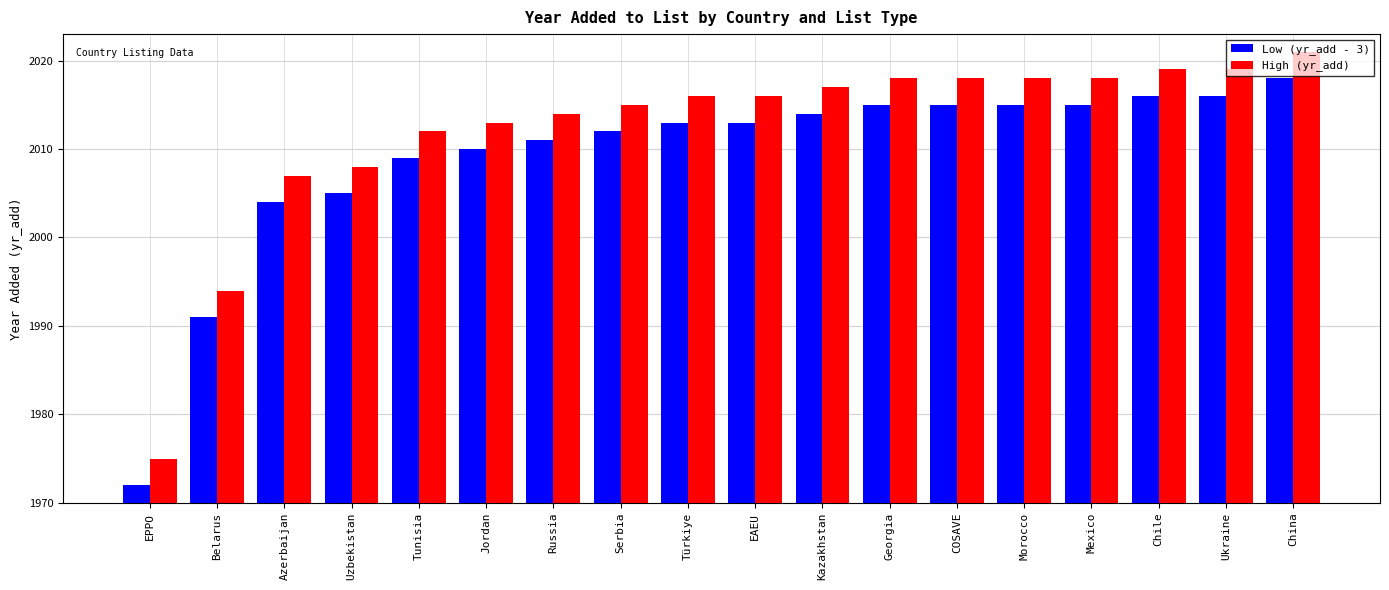

Where is Low (yr_add - 3) nearest to the value 1995?

Belarus